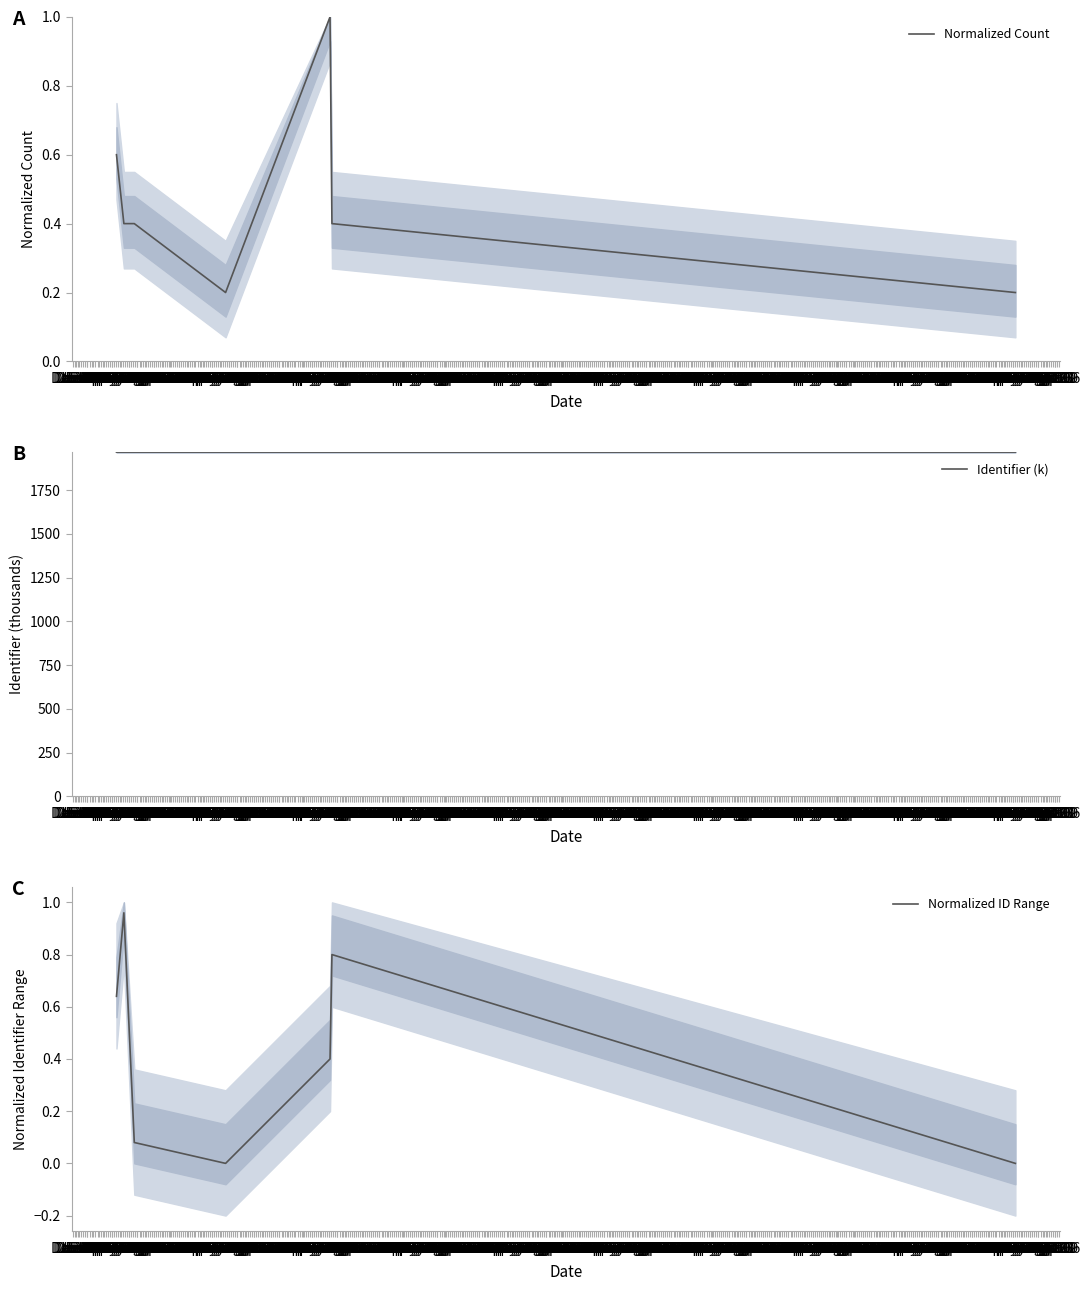

What is the lowest value of the Identifier (k) series?

1967.3